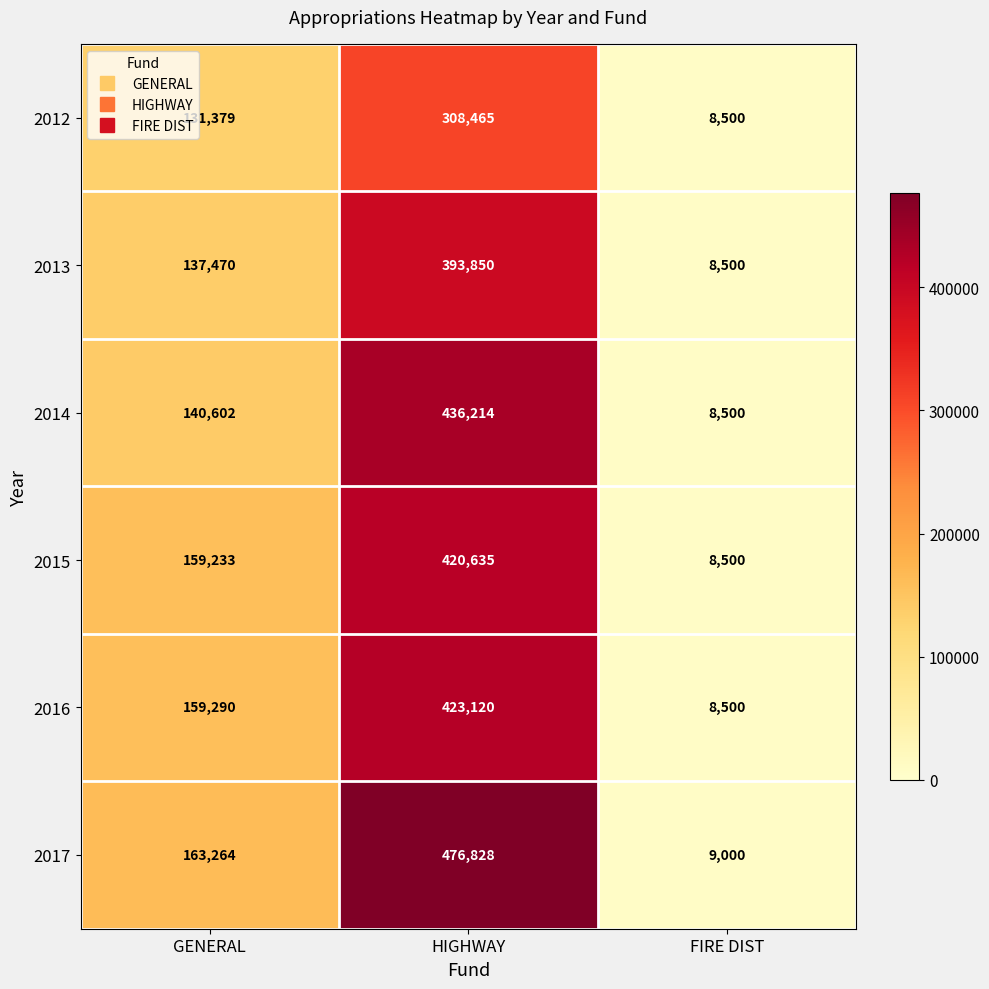

True or false: 2013 has a value of 113298 at HIGHWAY.

False